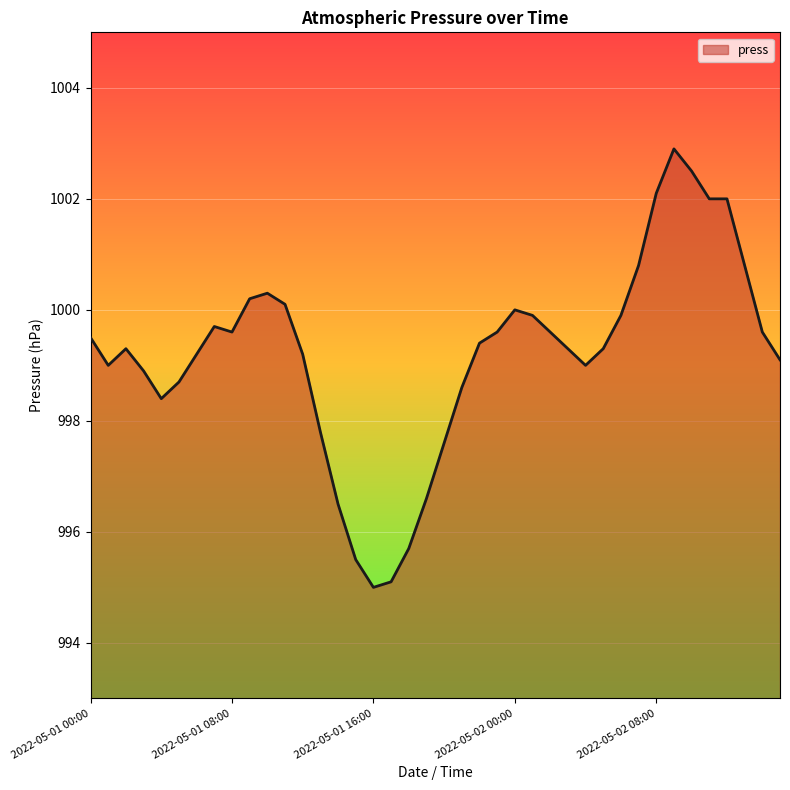

What is the greatest value displayed?

1002.9